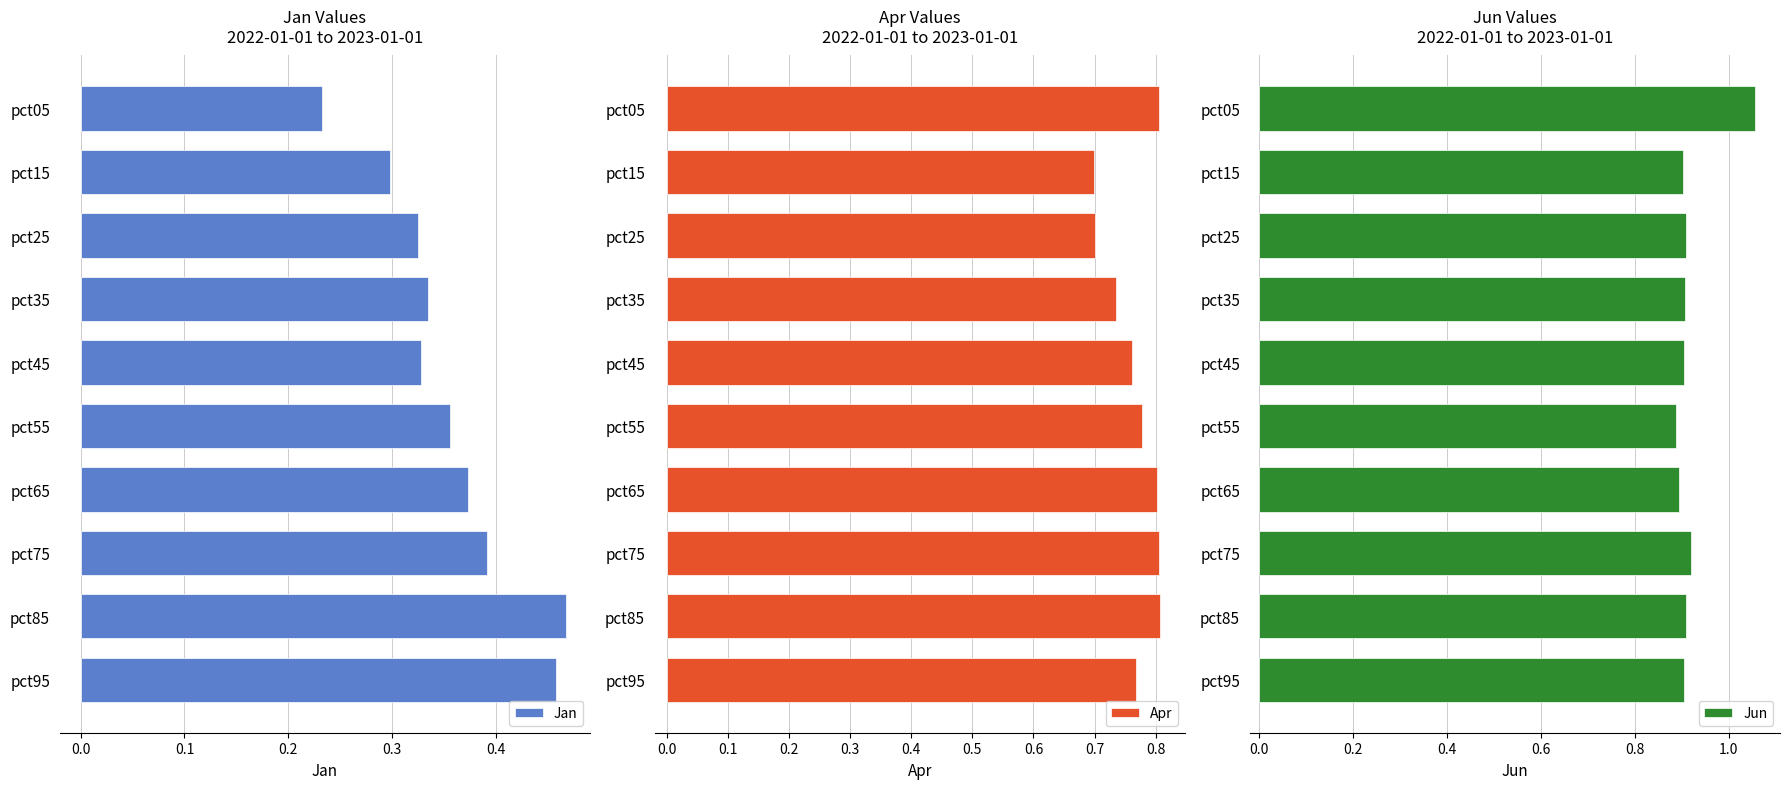

Reading right to left, extract all data points from this chart.

Jan: 0.5	0.5	0.4	0.4	0.4	0.3	0.3	0.3	0.3	0.2
Apr: 0.8	0.8	0.8	0.8	0.8	0.8	0.7	0.7	0.7	0.8
Jun: 0.9	0.9	0.9	0.9	0.9	0.9	0.9	0.9	0.9	1.1